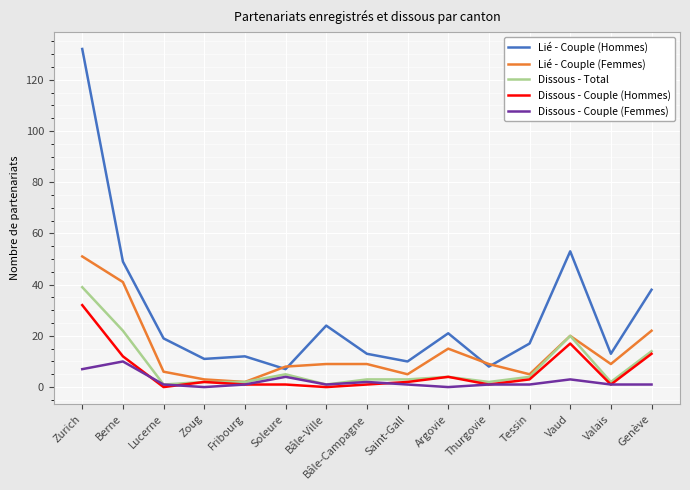

Is it true that Dissous - Couple (Hommes) equals 0 at Lucerne?

True